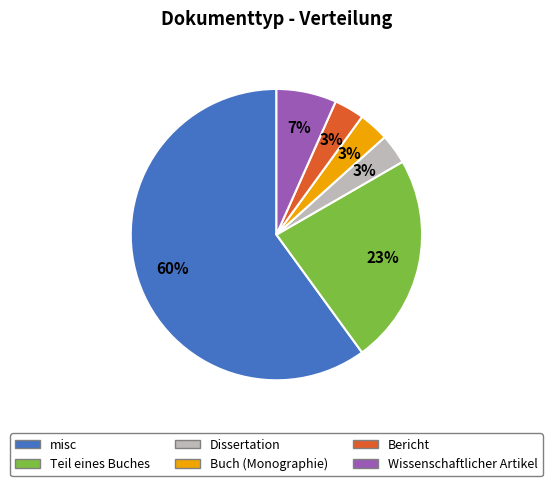

Is the sum of Teil eines Buches and Wissenschaftlicher Artikel greater than half?

No